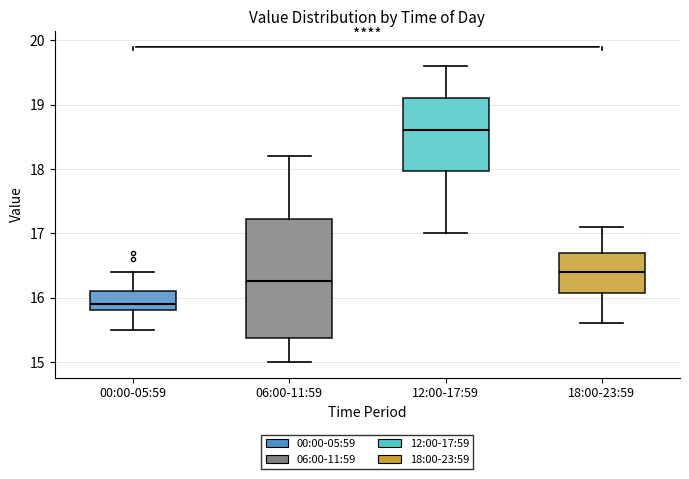

Reading left to right, read every box against the y-axis: the position of its median line, the range the box covers, and the ends of its whiskers. The values are not printed on the chart, so give them approximately, as read against the axis.

00:00-05:59: median 15.9, box 15.8 to 16.1, whiskers 15.5 to 16.4
06:00-11:59: median 16.3, box 15.4 to 17.2, whiskers 15.0 to 18.2
12:00-17:59: median 18.6, box 18.0 to 19.1, whiskers 17.0 to 19.6
18:00-23:59: median 16.4, box 16.1 to 16.7, whiskers 15.6 to 17.1